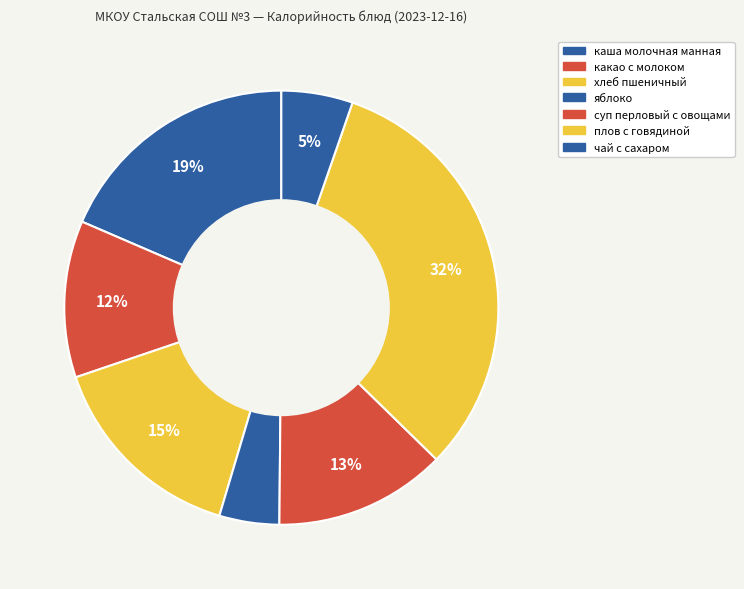

How many slices are in this pie chart?

7